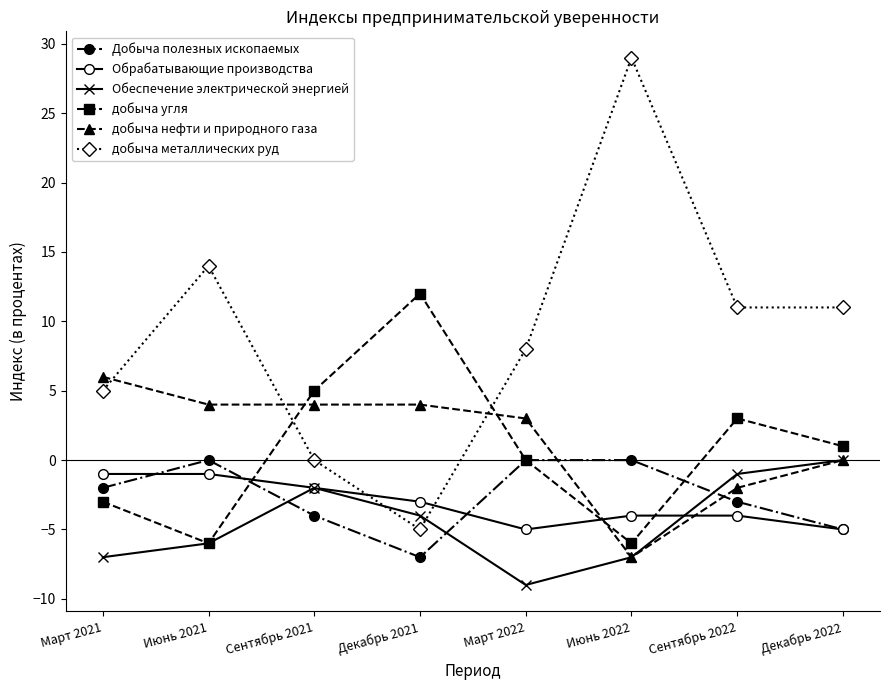

After their last crossing, which series has the higher values: Обрабатывающие производства or добыча нефти и природного газа?

добыча нефти и природного газа